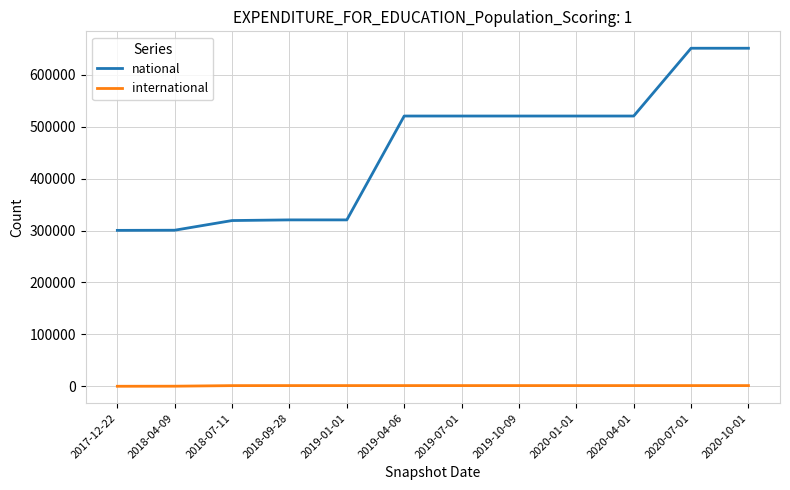

Which series has the largest range (max minus min)?

national